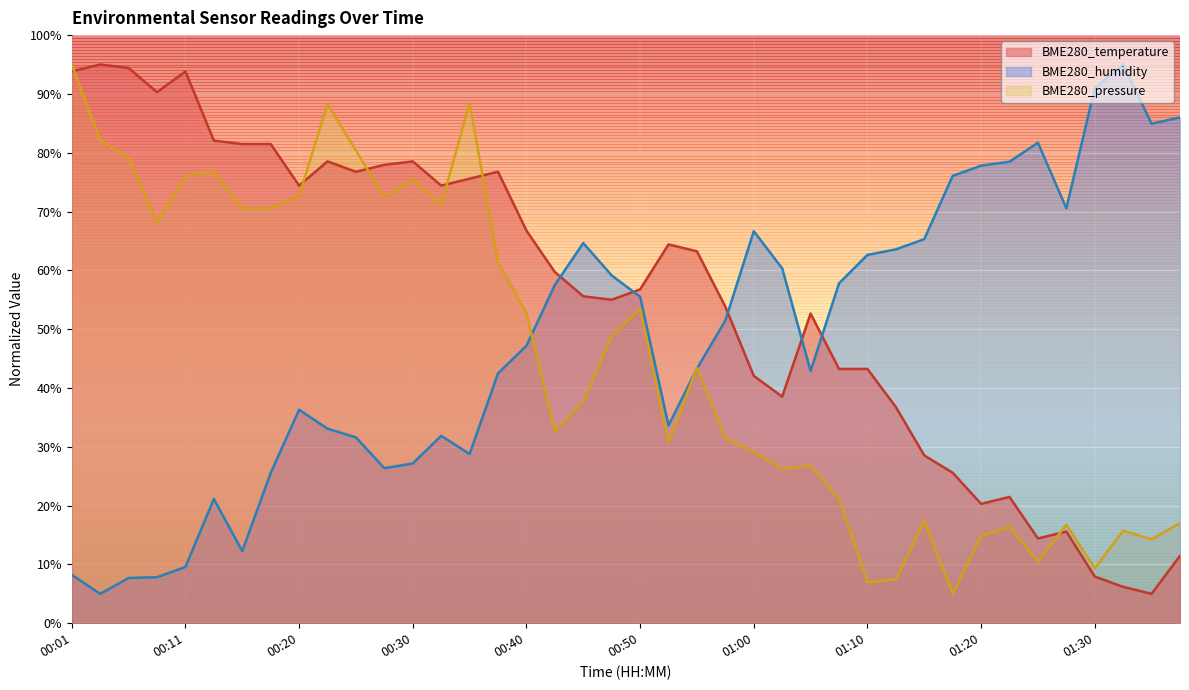

What is the lowest value of the BME280_temperature series?

5.0